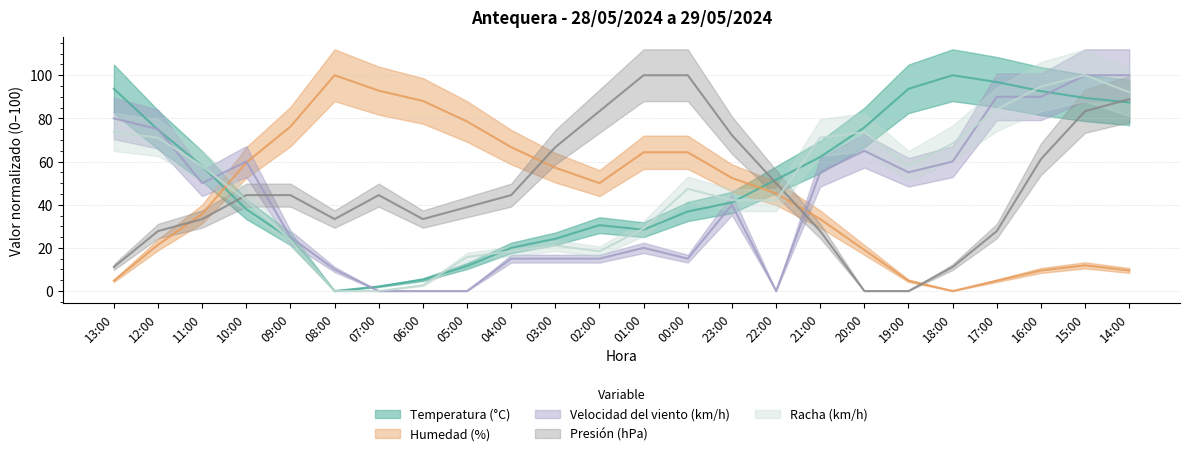

Which series changed the most between 03:00 and 16:00?

Velocidad del viento (km/h)